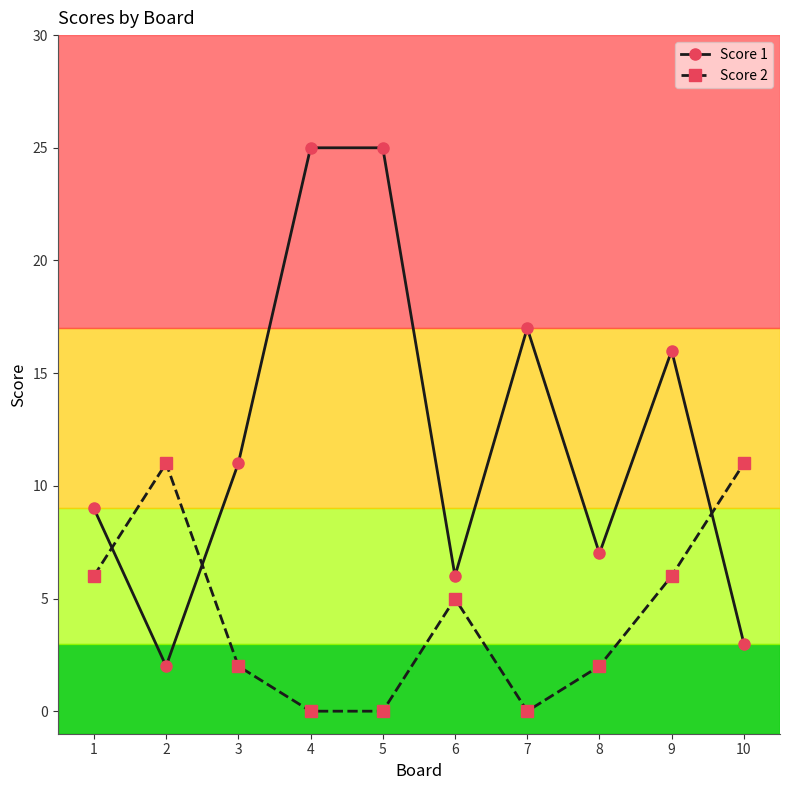

Rank the series at 10 from lowest to highest value.

Score 1, Score 2